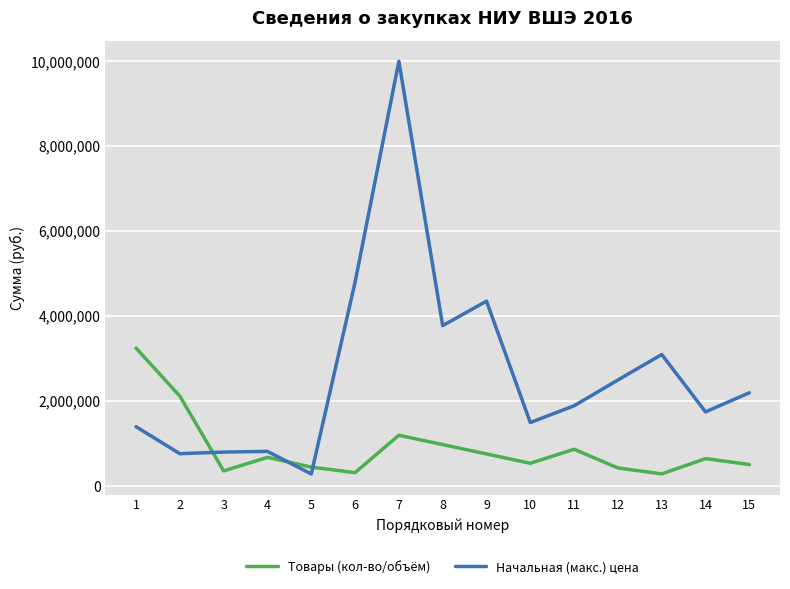

How many distinct data groups are displayed?

2